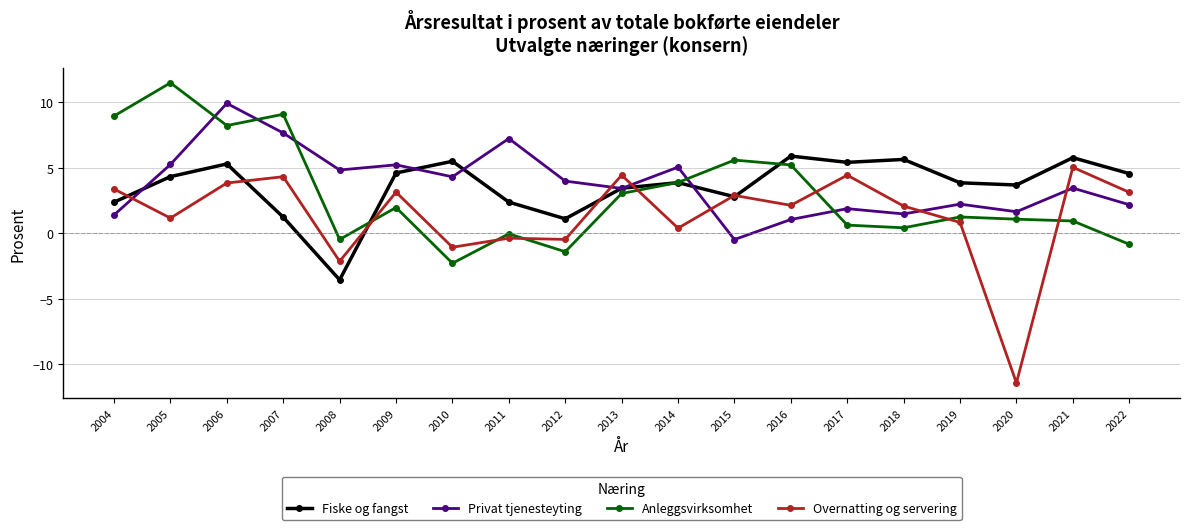

What value does the Privat tjenesteyting series have at 2016?

1.0